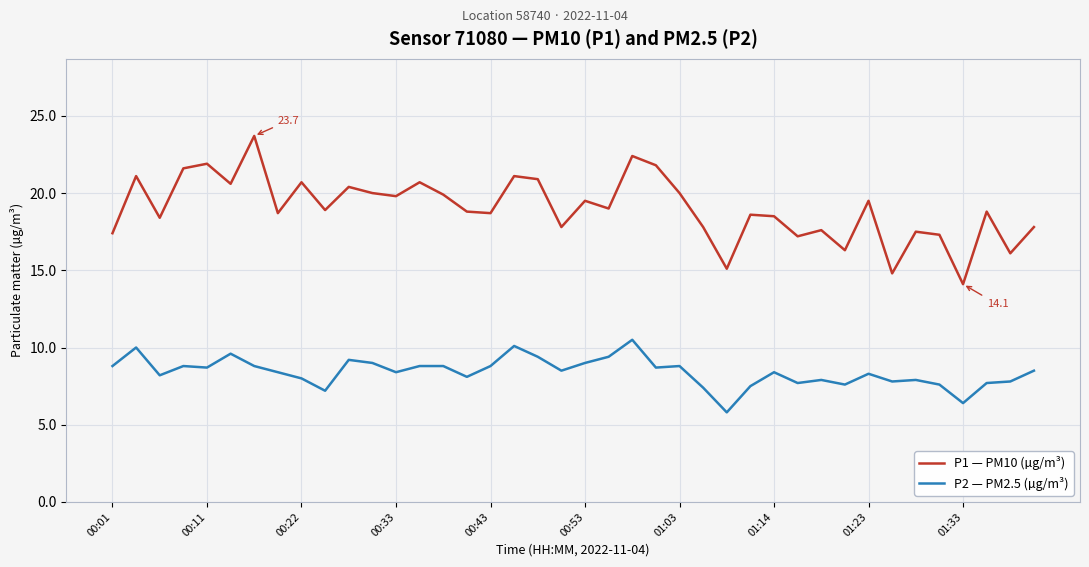

True or false: P2 — PM2.5 (µg/m³) and P1 — PM10 (µg/m³) cross at least once.

False